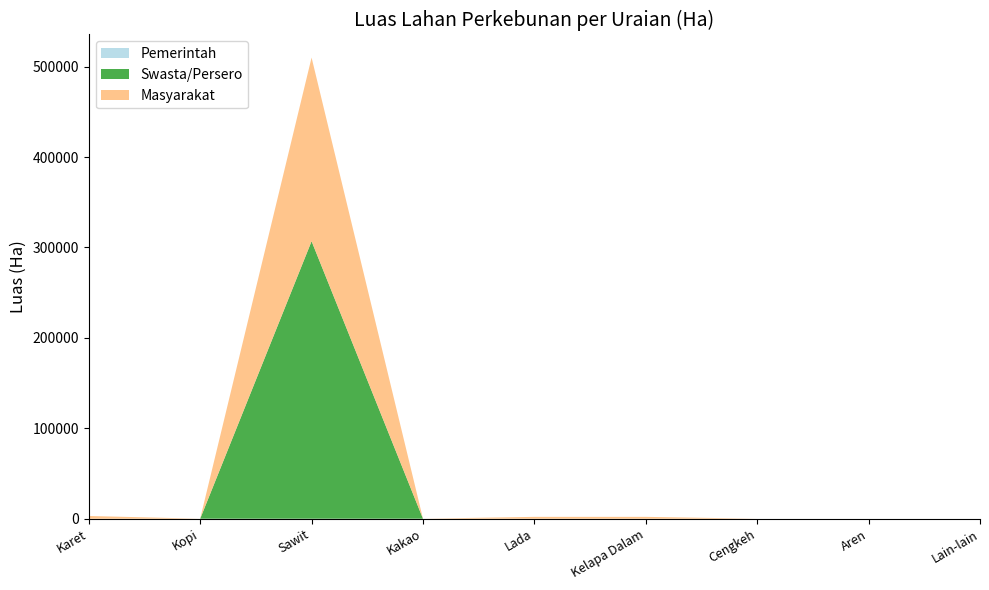

Reading left to right, transcribe all the data shown in this chart.

Pemerintah: Karet=0.0	Kopi=0.0	Sawit=0.0	Kakao=0.0	Lada=0.0	Kelapa Dalam=0.0	Cengkeh=0.0	Aren=0.0	Lain-lain=0.0
Swasta/Persero: Karet=0.0	Kopi=0.0	Sawit=306931.9	Kakao=0.0	Lada=0.0	Kelapa Dalam=0.0	Cengkeh=0.0	Aren=0.0	Lain-lain=0.0
Masyarakat: Karet=3021.2	Kopi=2.2	Sawit=203139.6	Kakao=1.8	Lada=2048.7	Kelapa Dalam=2048.8	Cengkeh=0.0	Aren=0.0	Lain-lain=0.0